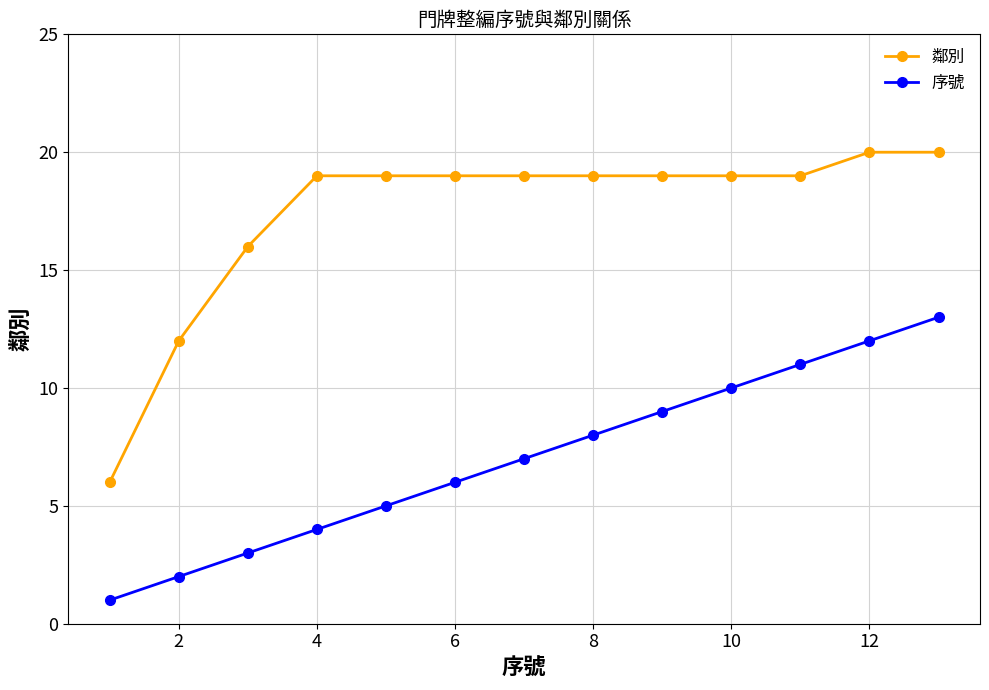

What is the difference between the maximum and second lowest values in the 序號 series?

11